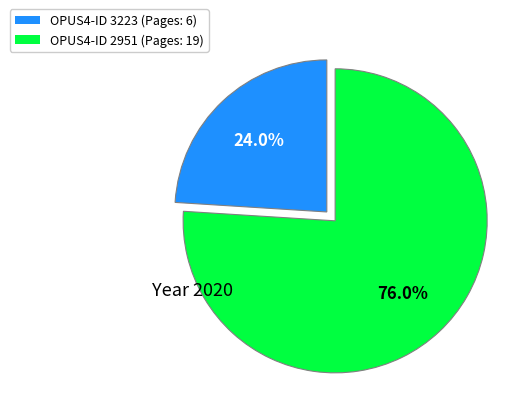

Is there a majority slice in this chart?

Yes